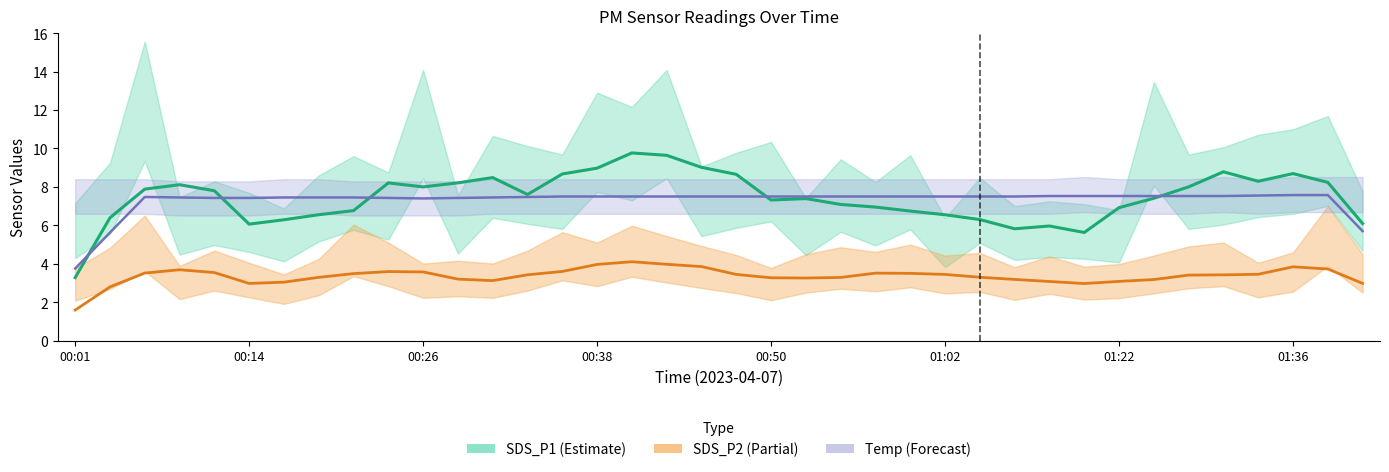

In Temp, how many points are higher than both neighbors (excluding endpoints)?

2